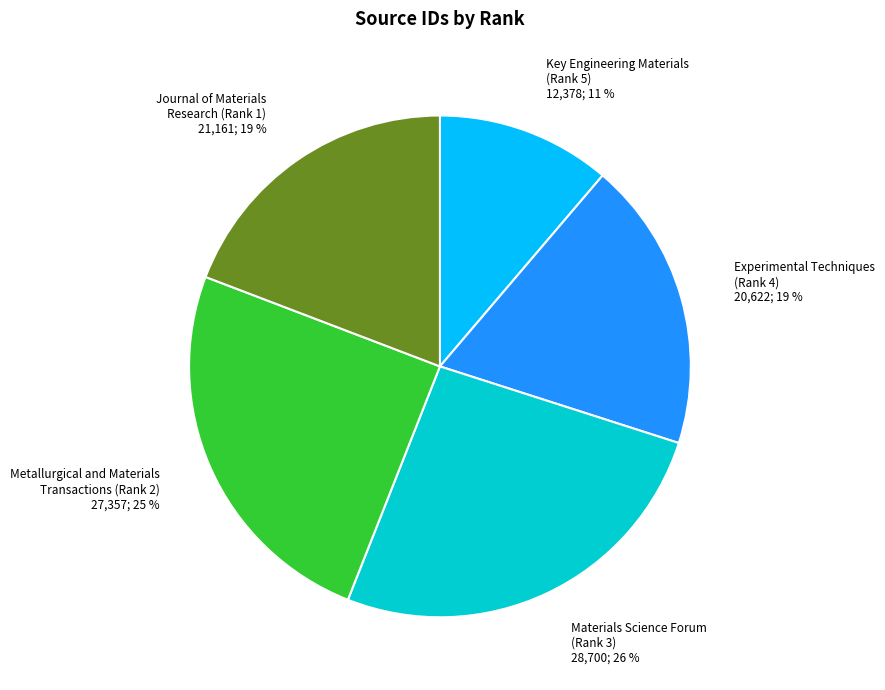

Is there any slice that represents more than half of the pie?

No